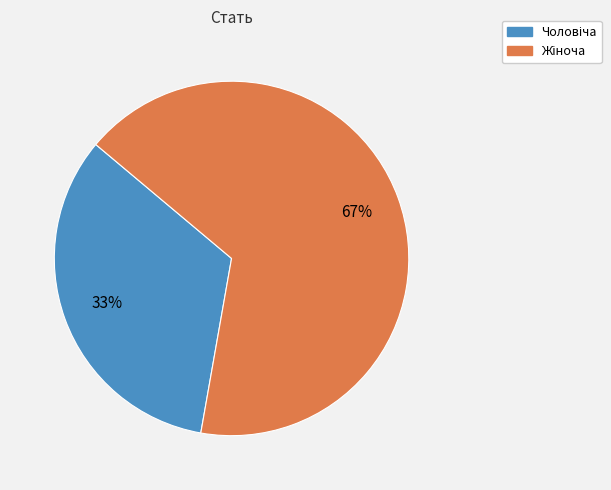

Count the number of slices in the pie.

2